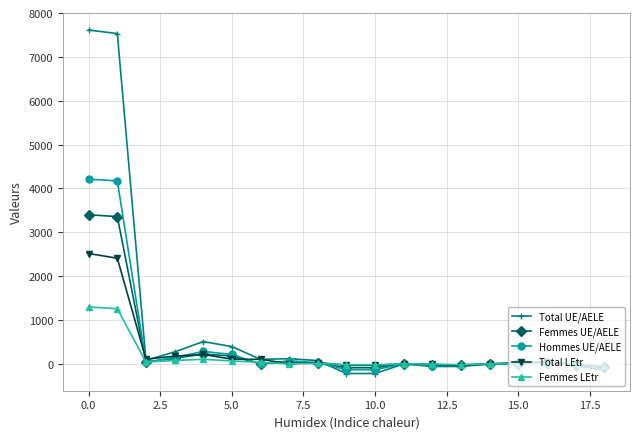

Which series has the largest range (max minus min)?

Total UE/AELE